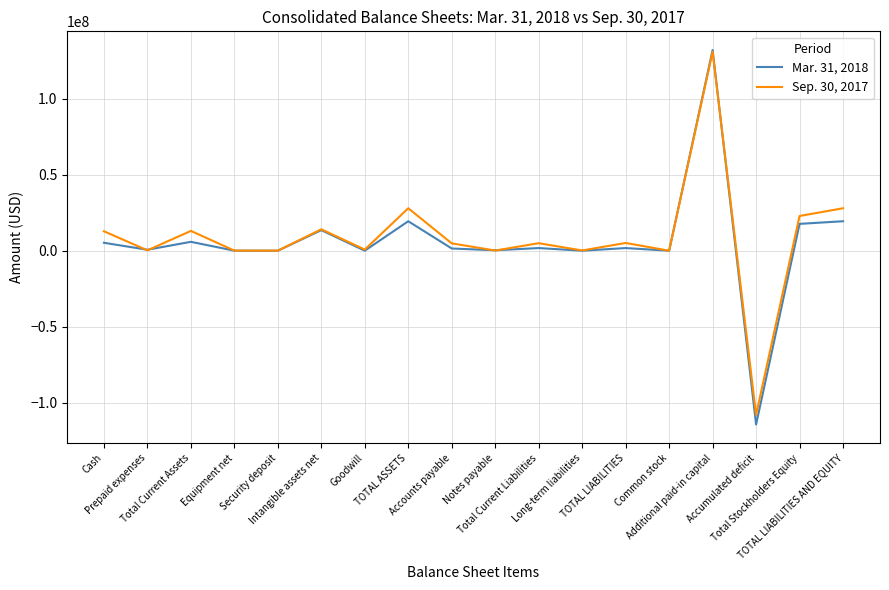

Is this an area chart (filled region under the line)?

No